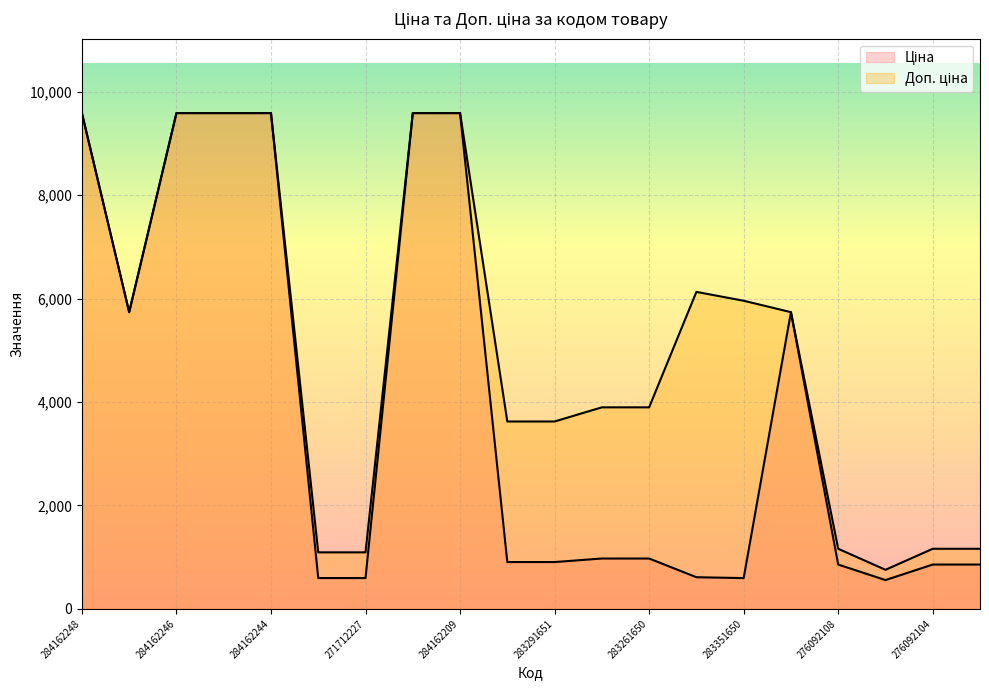

Reading right to left, transcribe all the data shown in this chart.

Ціна: 276092103=857.9	276092104=857.9	276092107=557.6	276092108=857.9	10831752=5736.9	283351650=595.8	283381651=612.9	283261650=974.2	283261651=974.2	283291651=905.9	283291856=905.9	284162209=9585.4	284162210=9585.4	271712227=596.5	271712228=596.5	284162244=9585.4	284162245=9585.4	284162246=9585.4	10832185=5736.9	284162248=9585.4
Доп. ціна: 276092103=1162.5	276092104=1162.5	276092107=756.0	276092108=1162.5	10831752=5736.9	283351650=5957.6	283381651=6128.5	283261650=3896.9	283261651=3896.9	283291651=3623.4	283291856=3623.4	284162209=9585.4	284162210=9585.4	271712227=1093.7	271712228=1093.7	284162244=9585.4	284162245=9585.4	284162246=9585.4	10832185=5736.9	284162248=9585.4